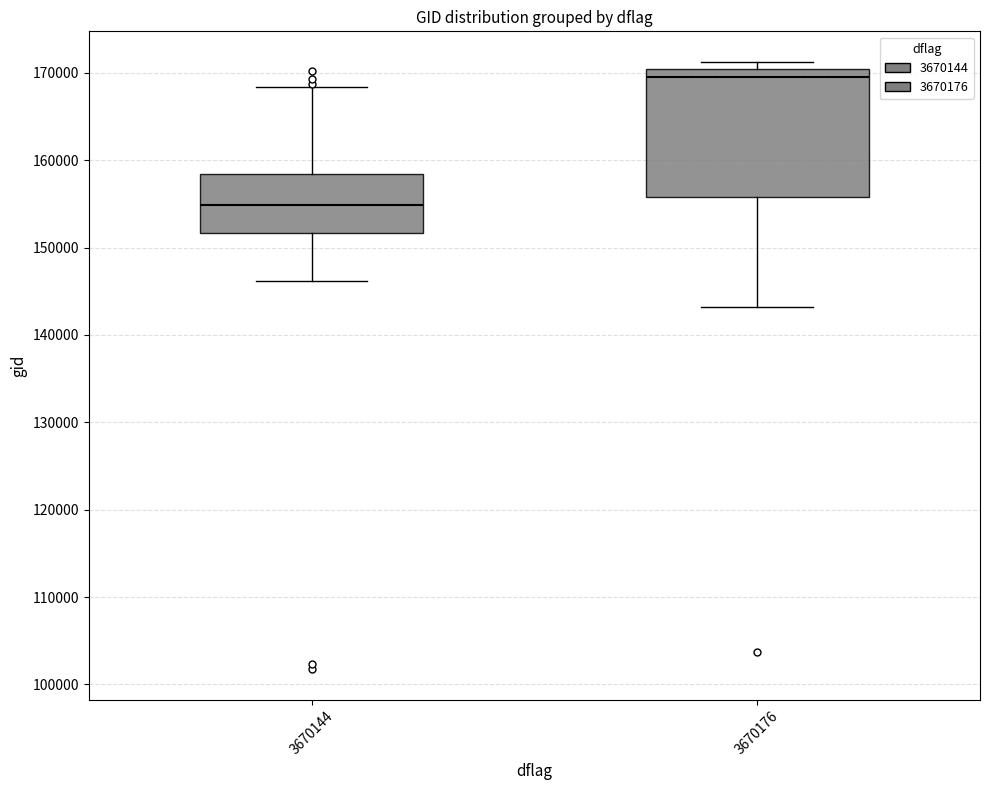

Comparing the boxes themselves (not the whiskers), which one is the tallest?

3670176